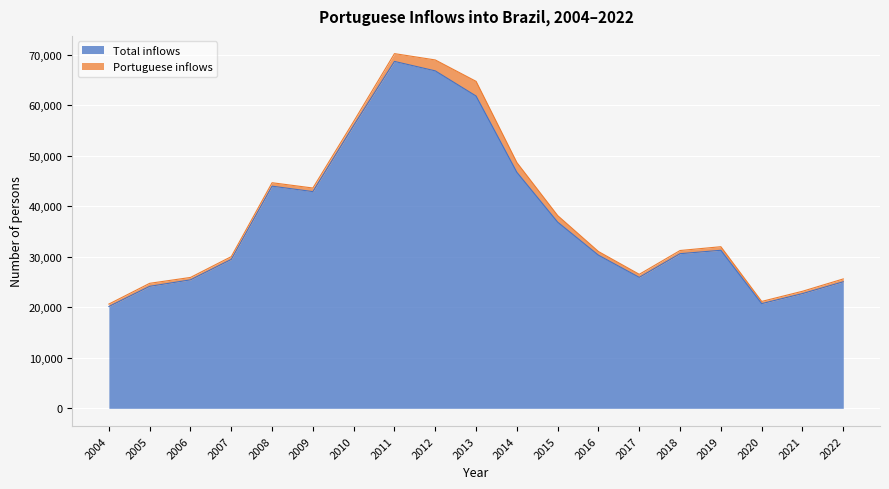

What is the value of the 1st point from the left?

20162